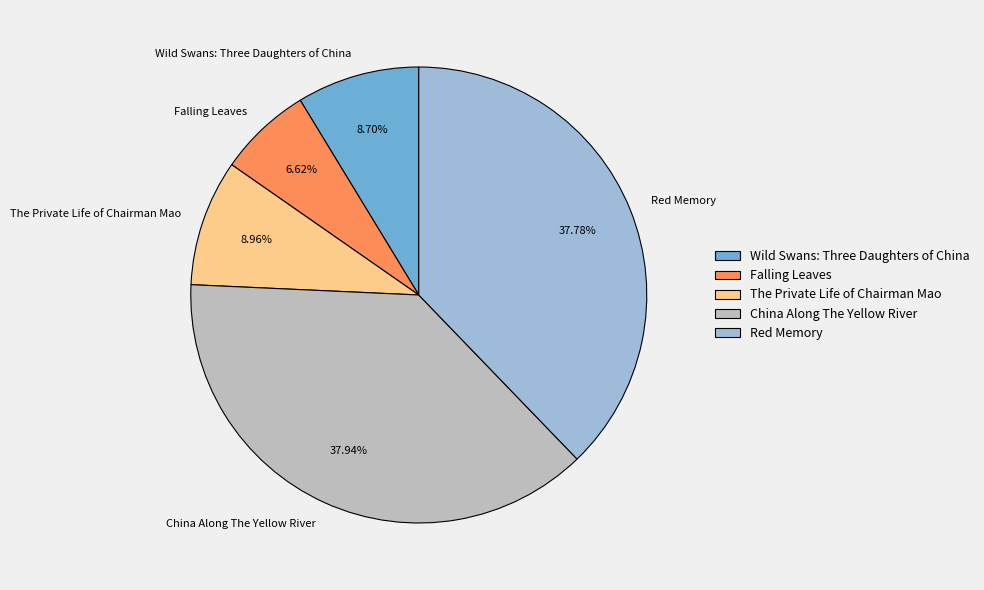

True or false: Wild Swans: Three Daughters of China accounts for 3% of the total.

False